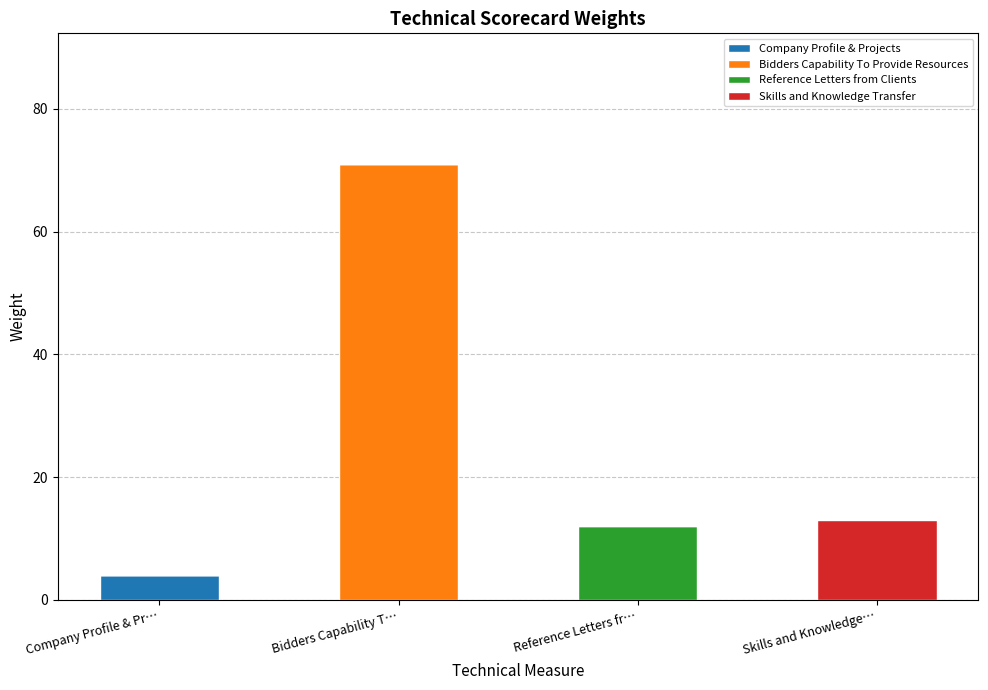

The value of Company Profile & Projects at Bidders Capability T… is 0. True or false?

True